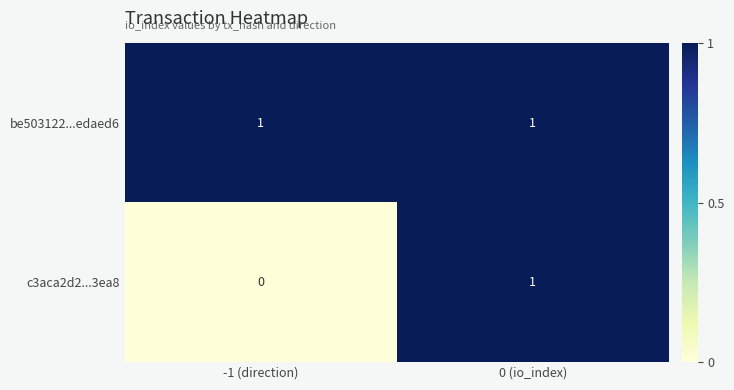

What is the spread (max minus min) of values at -1 (direction)?

1